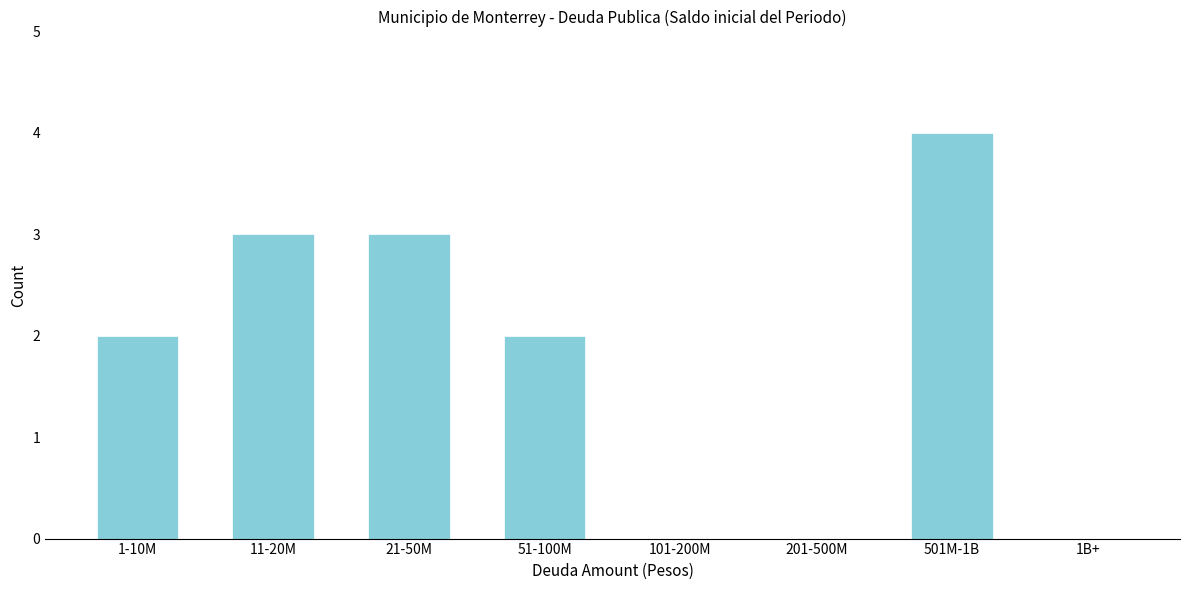

Reading left to right, list all the values displayed in this chart.

1-10M=2	11-20M=3	21-50M=3	51-100M=2	101-200M=0	201-500M=0	501M-1B=4	1B+=0